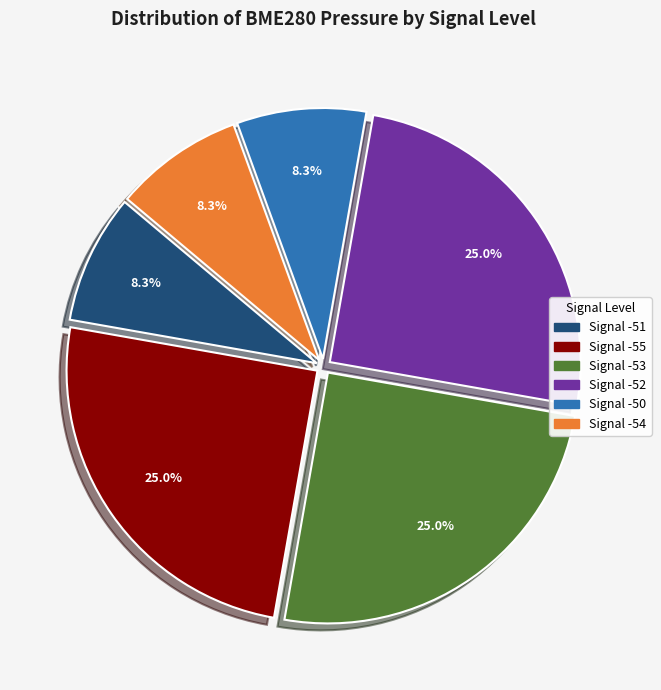

Is there a majority slice in this chart?

No